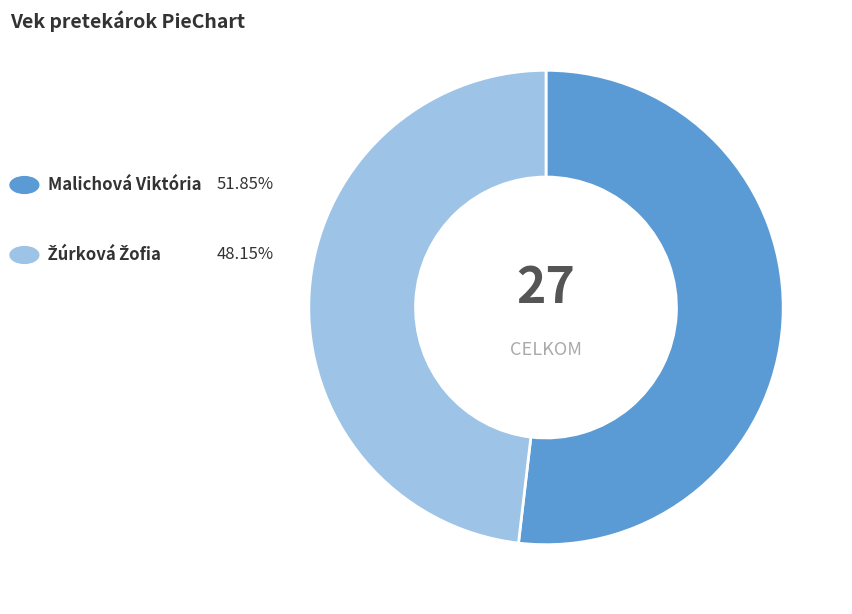

Does any single category account for the majority?

Yes